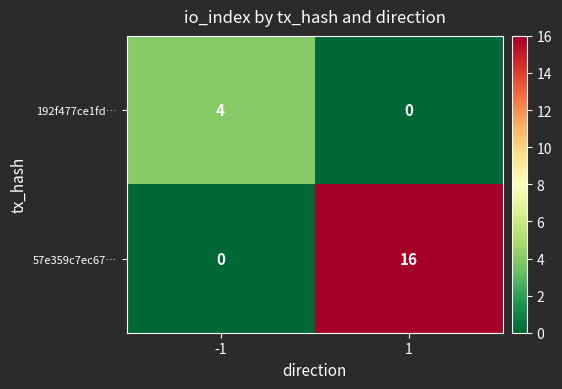

List the series in order of their overall mean, lowest first.

192f477ce1fd…, 57e359c7ec67…